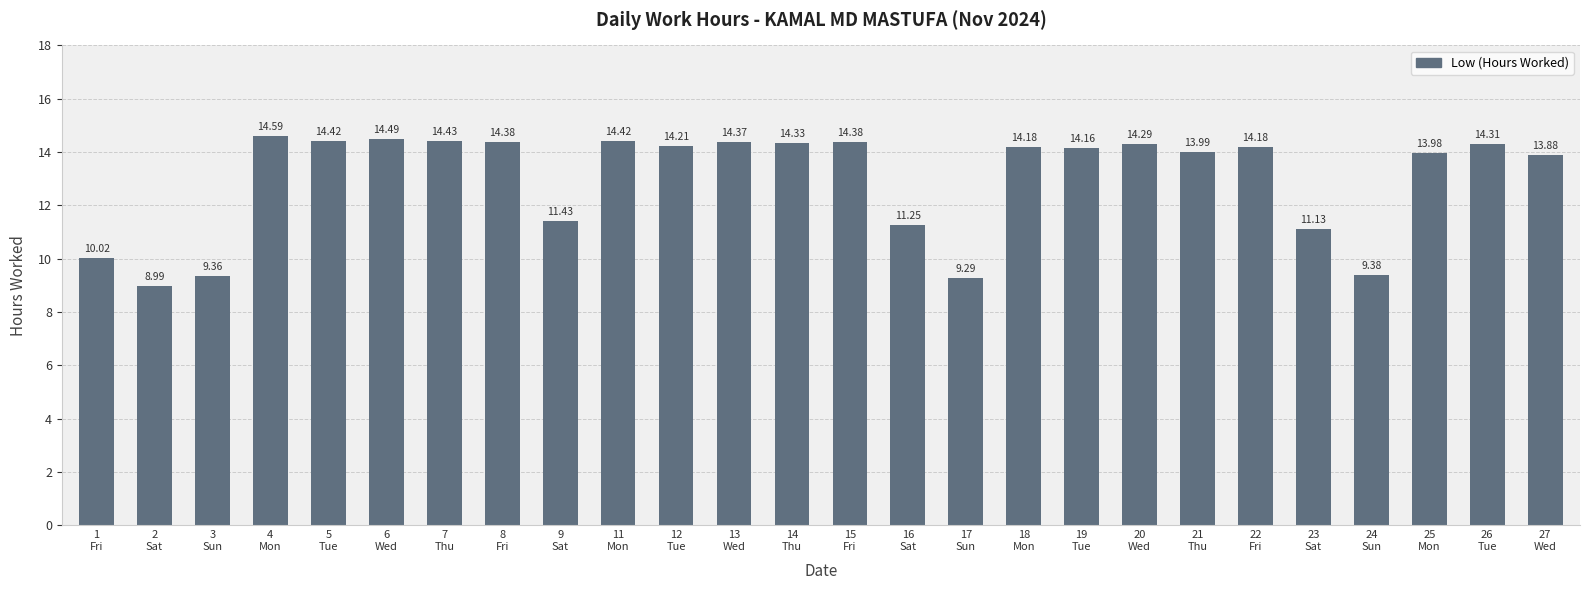

What is the change in value from 9
Sat to 11
Mon?

+3.0